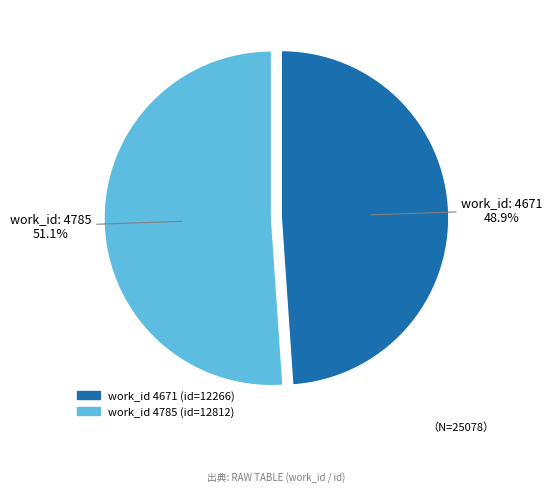

Does any single category account for the majority?

Yes